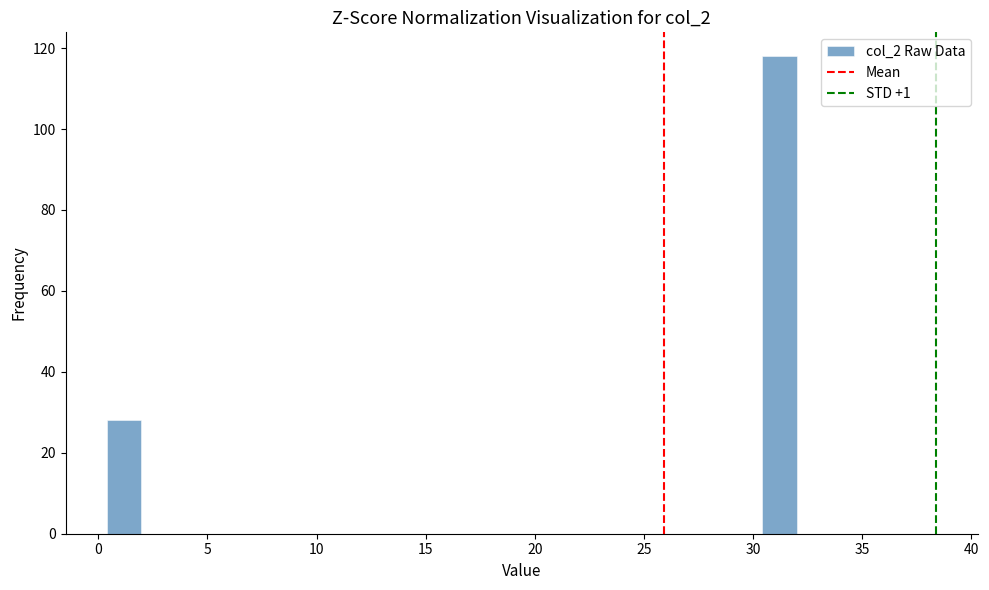

Around what value on the x-axis is the tallest bar? Give the approximate position of its centre, as read against the axis.

31.0